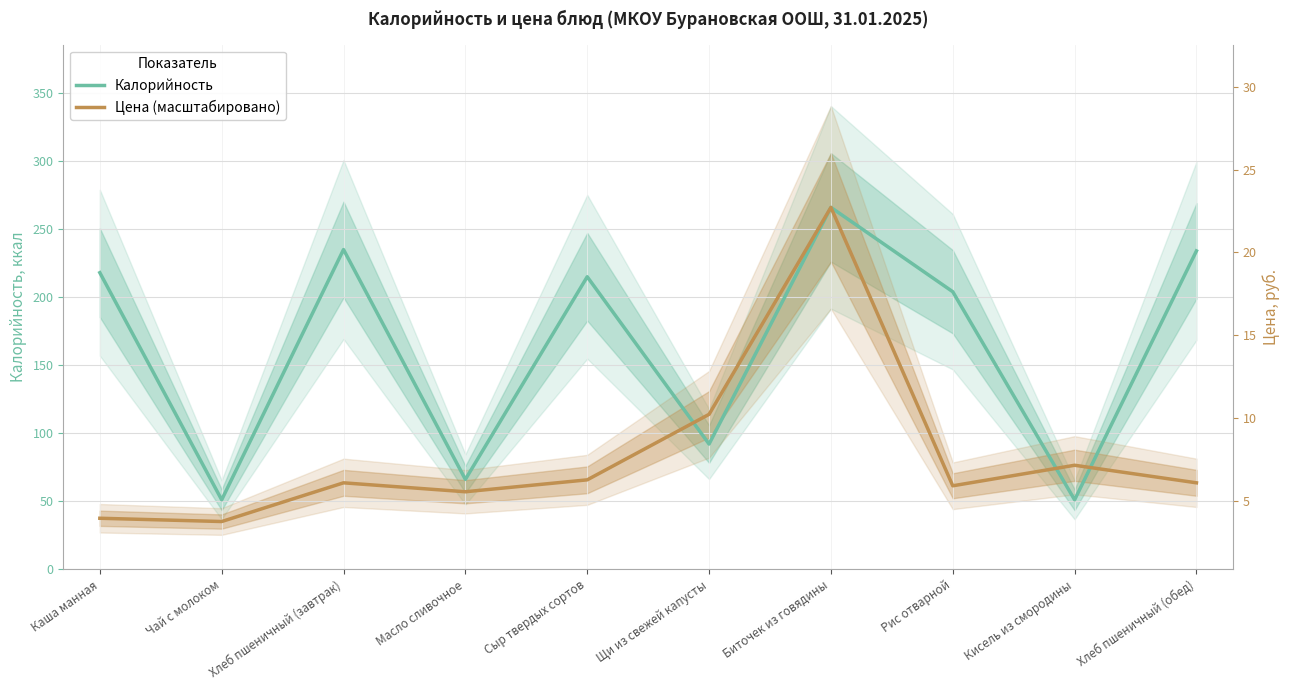

Reading left to right, transcribe all the data shown in this chart.

Калорийность: Каша манная=218.0	Чай с молоком=51.0	Хлеб пшеничный (завтрак)=235.0	Масло сливочное=66.0	Сыр твердых сортов=215.0	Щи из свежей капусты=92.0	Биточек из говядины=266.0	Рис отварной=204.0	Кисель из смородины=51.0	Хлеб пшеничный (обед)=234.0
Цена (масштабировано): Каша манная=37.4	Чай с молоком=35.0	Хлеб пшеничный (завтрак)=63.5	Масло сливочное=56.9	Сыр твердых сортов=65.7	Щи из свежей капусты=113.8	Биточек из говядины=266.0	Рис отварной=61.3	Кисель из смородины=76.4	Хлеб пшеничный (обед)=63.5